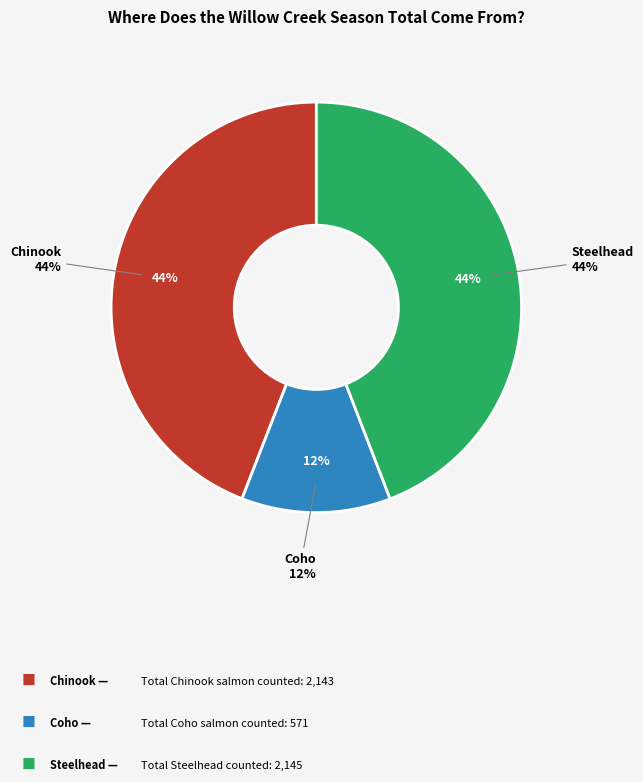

Is Chinook the majority of the pie?

No